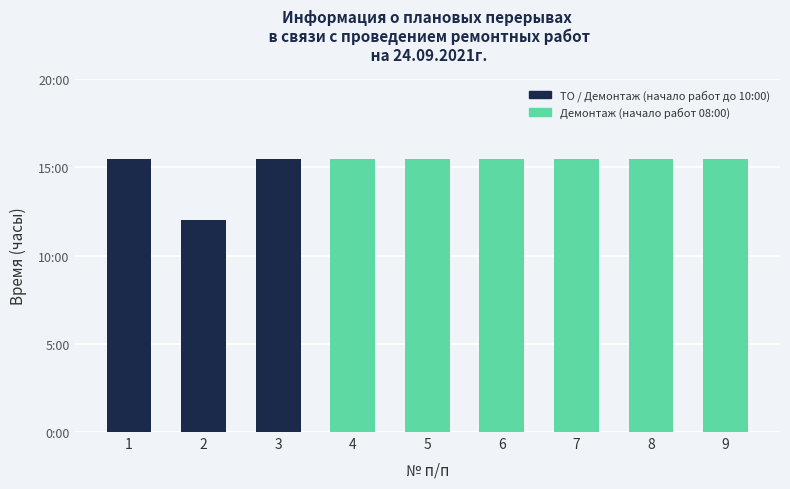

Reading left to right, what are all the values shown in this chart?

15.5	12.0	15.5	15.5	15.5	15.5	15.5	15.5	15.5